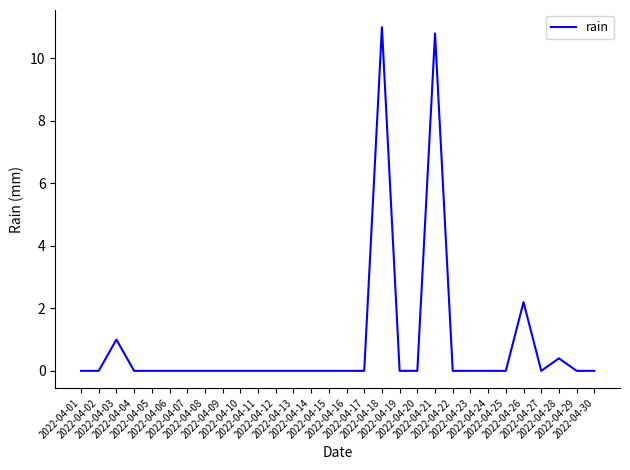

The value at 2022-04-24 is 0.0. True or false?

True